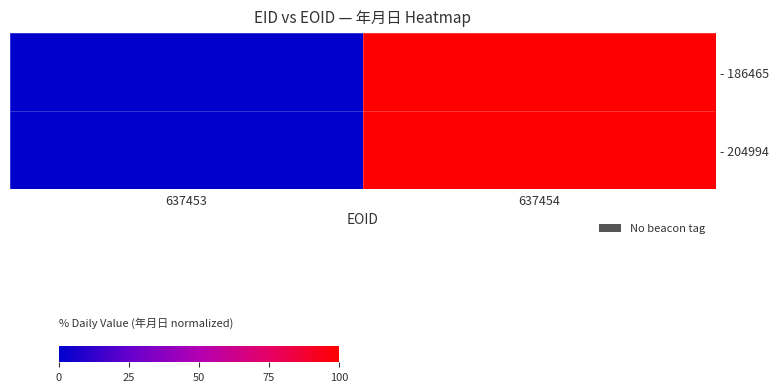

At which category is the sum across all series the highest?

637454